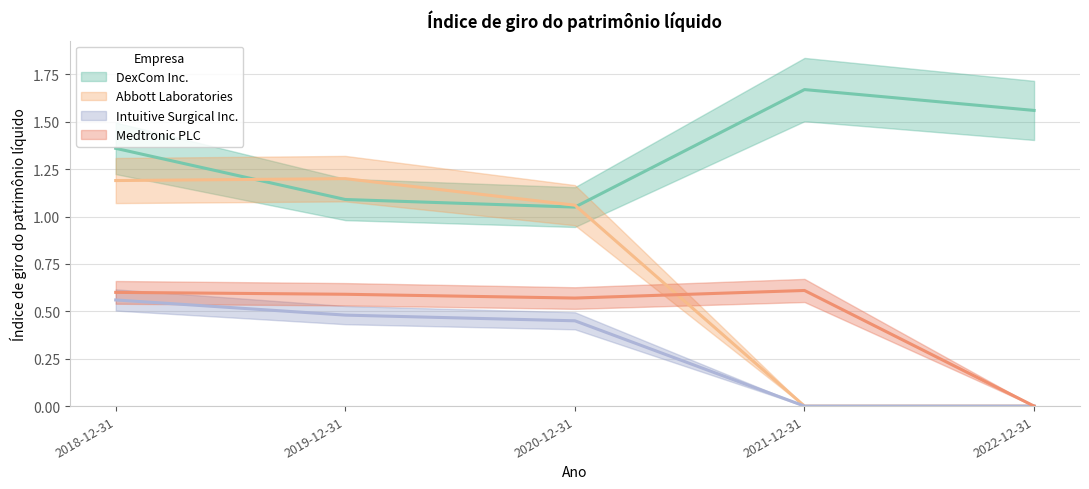

Which category has the lowest value across all series?

2021-12-31